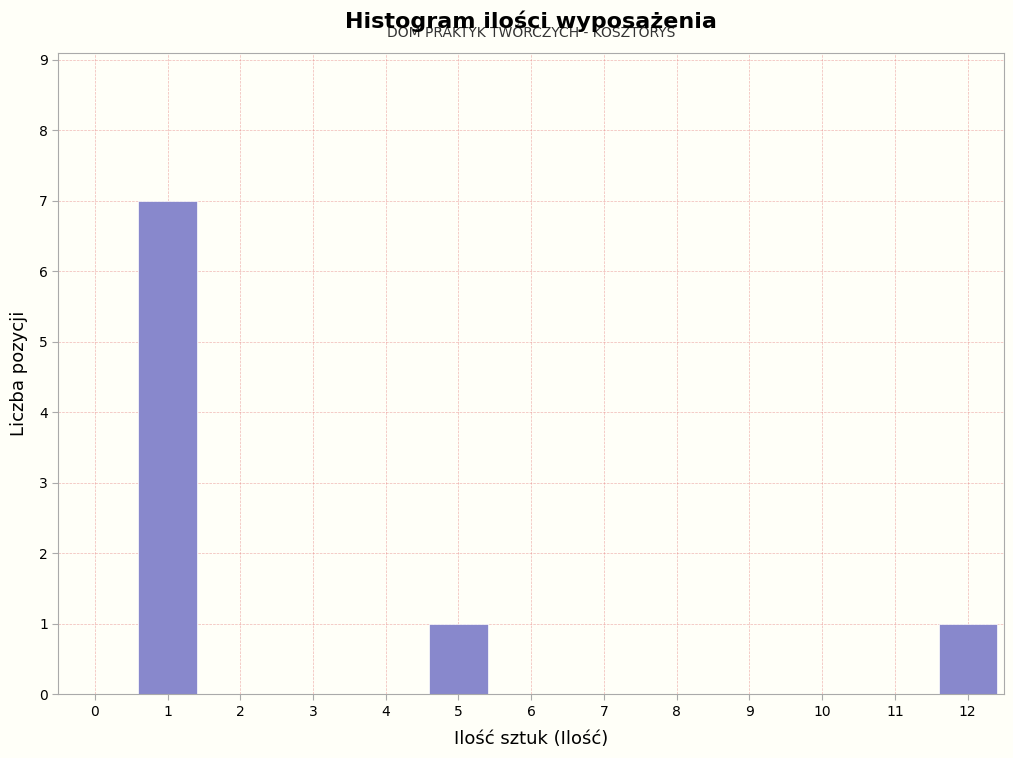

Reading left to right, what are all the values shown in this chart?

1=7	5=1	12=1